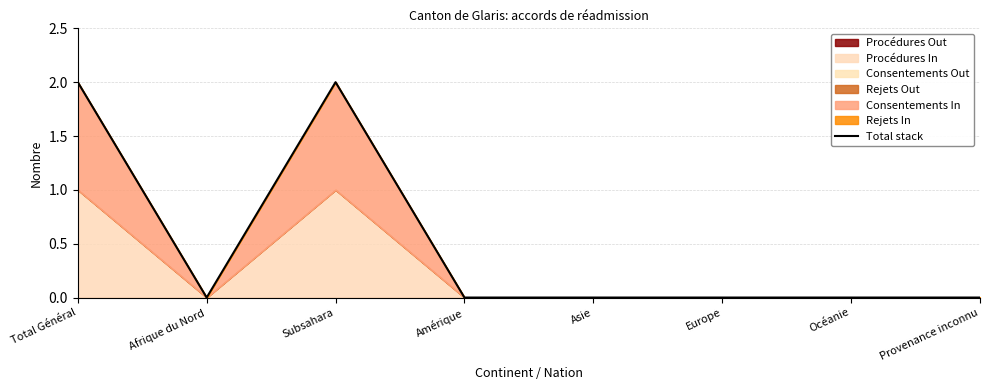

Which has a higher value, Subsahara or Océanie?

Subsahara